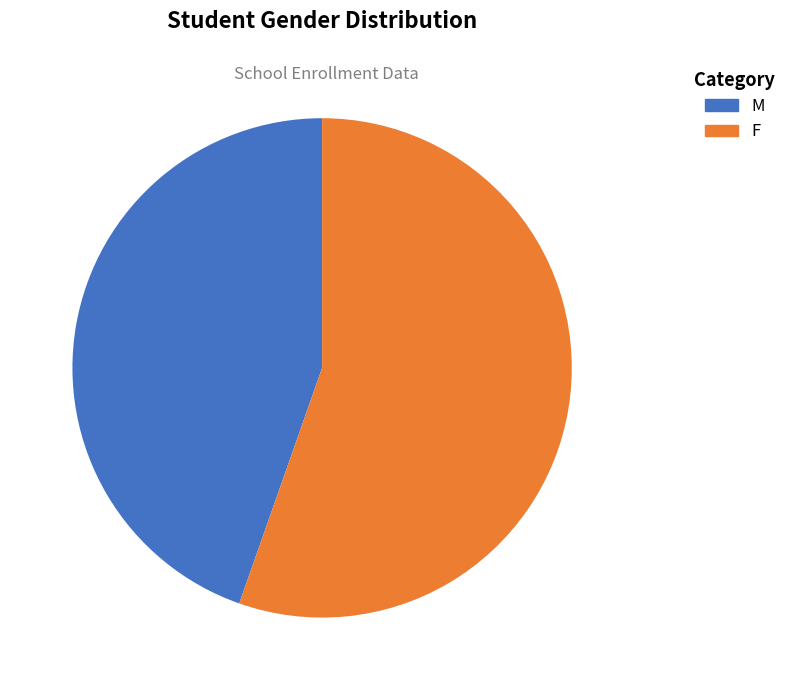

True or false: M accounts for 39% of the total.

False